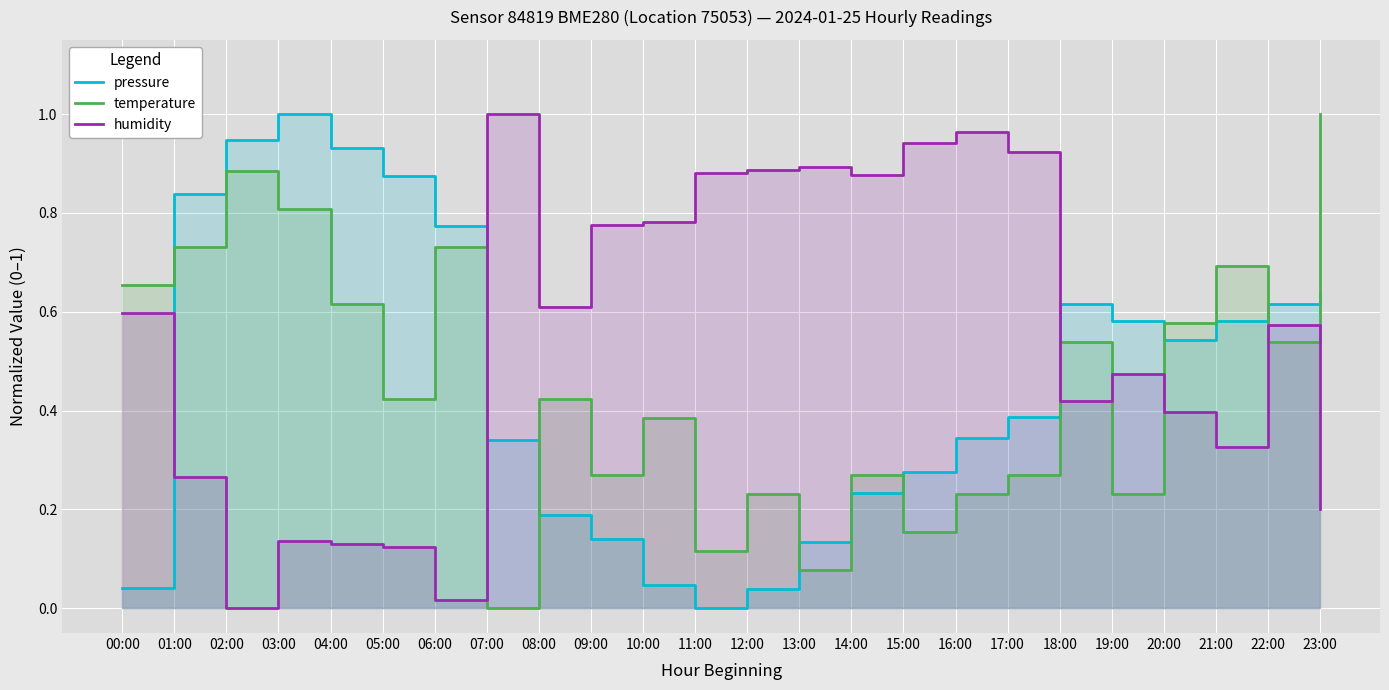

At how many categories does at least one series exceed 0?

24